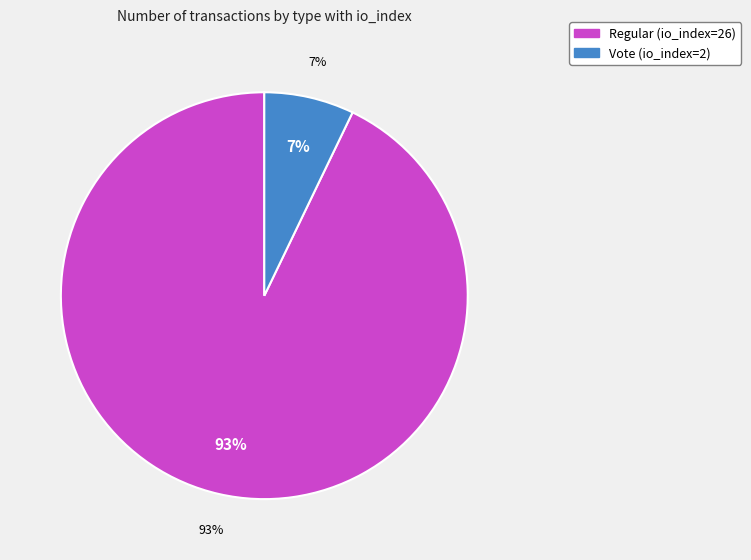

What is the largest slice in the pie chart?

Regular (io_index=26)